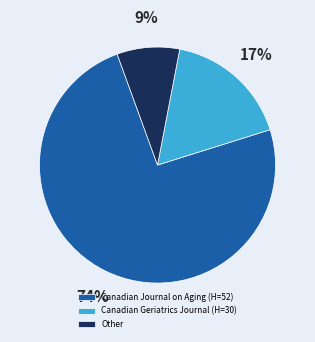

Which category has the biggest portion of the pie?

Canadian Journal on Aging (H=52)